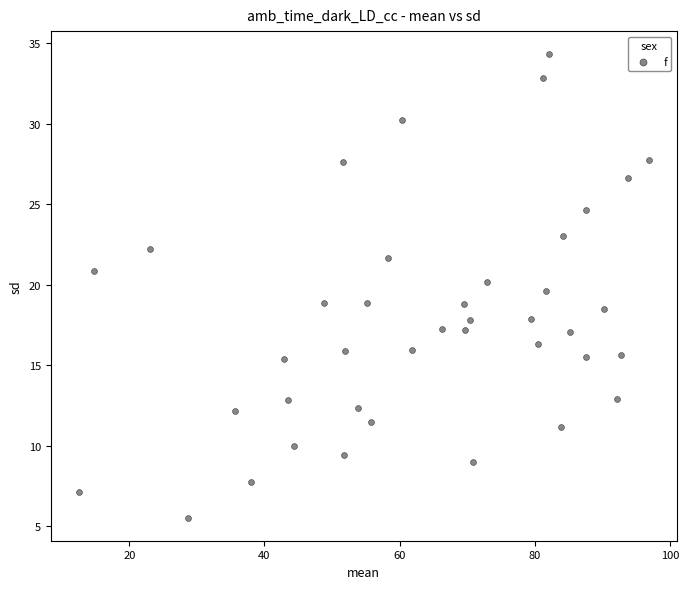

What is the range of Y values (max minus min)?

28.8